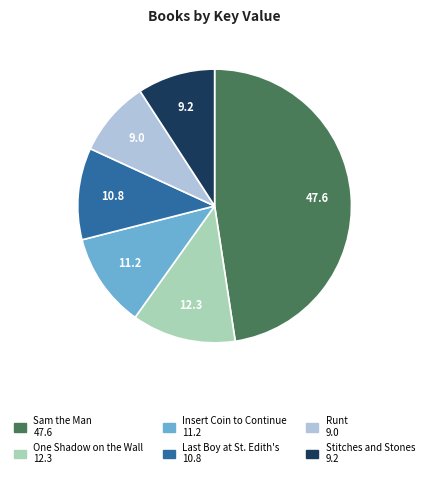

Is there a majority slice in this chart?

No